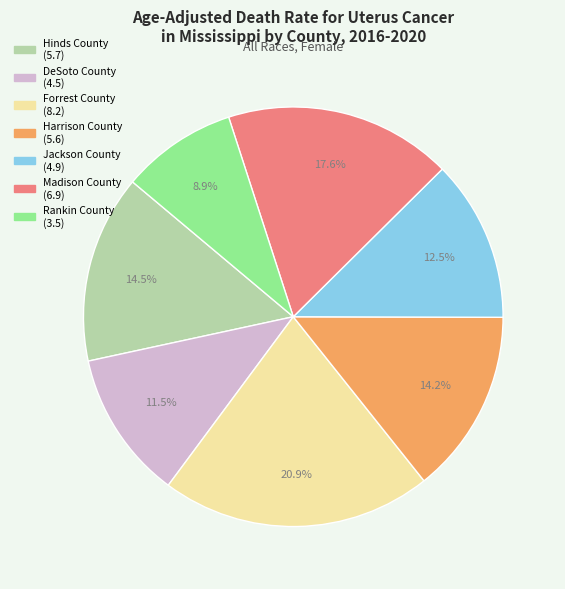

Count the number of slices in the pie.

7